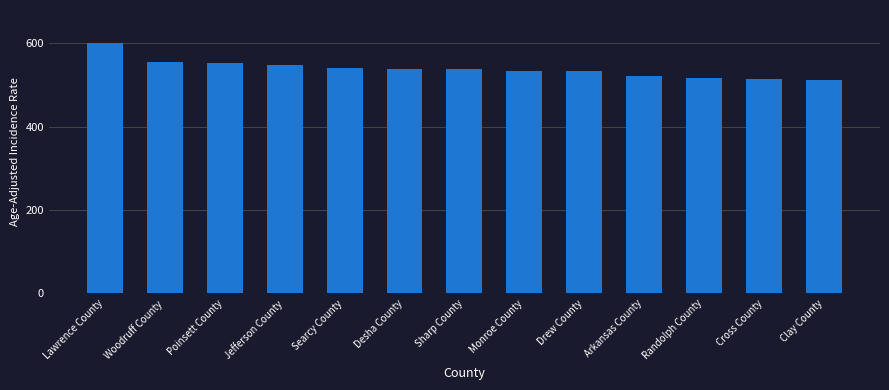

What is the ratio of the value at Arkansas County to the value at Cross County?

1.0